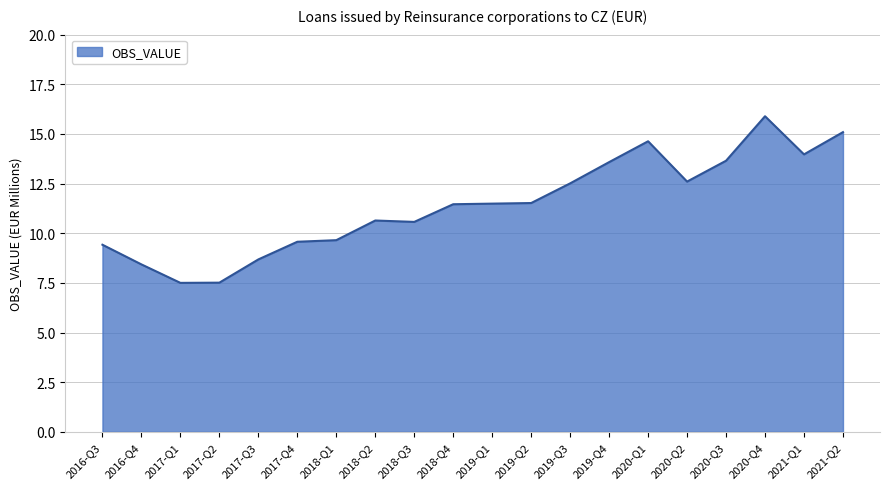

Read the value at 2019-Q4.

13.6